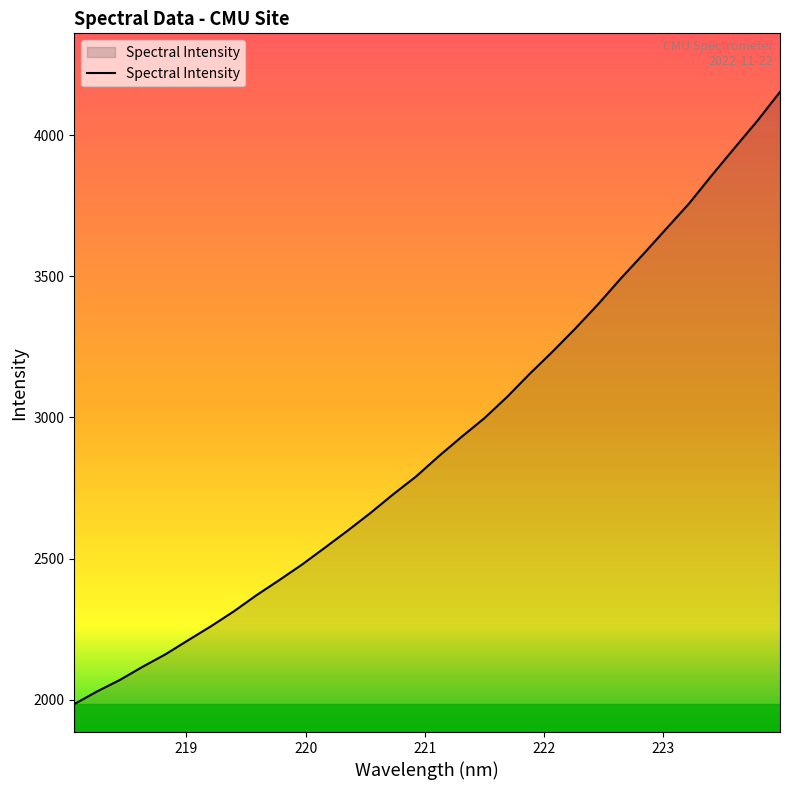

What is the greatest value displayed?

4154.5